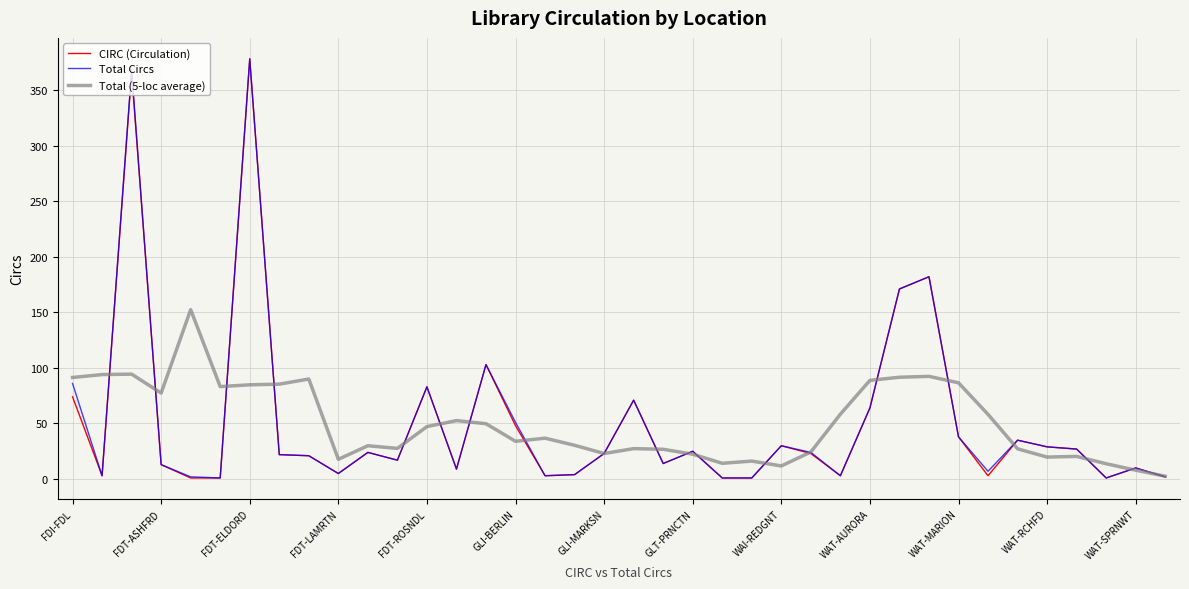

At how many categories does at least one series exceed 346?

2